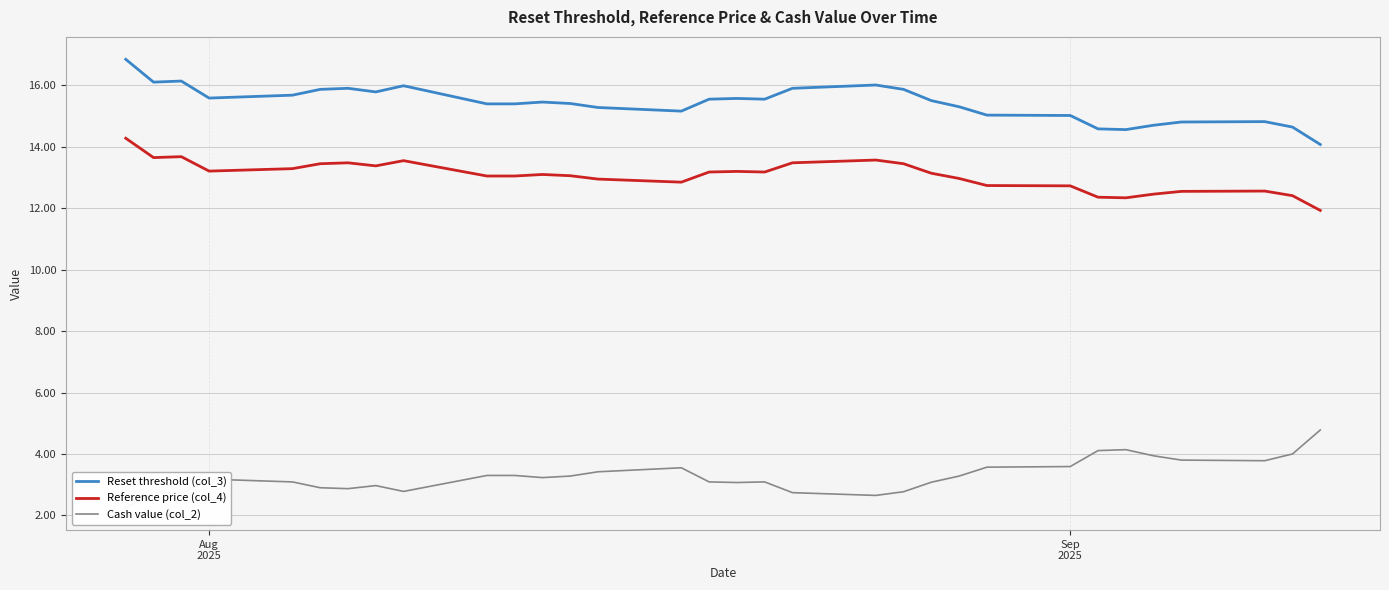

What are all the series names shown in the legend?

Reset threshold (col_3), Reference price (col_4), Cash value (col_2)